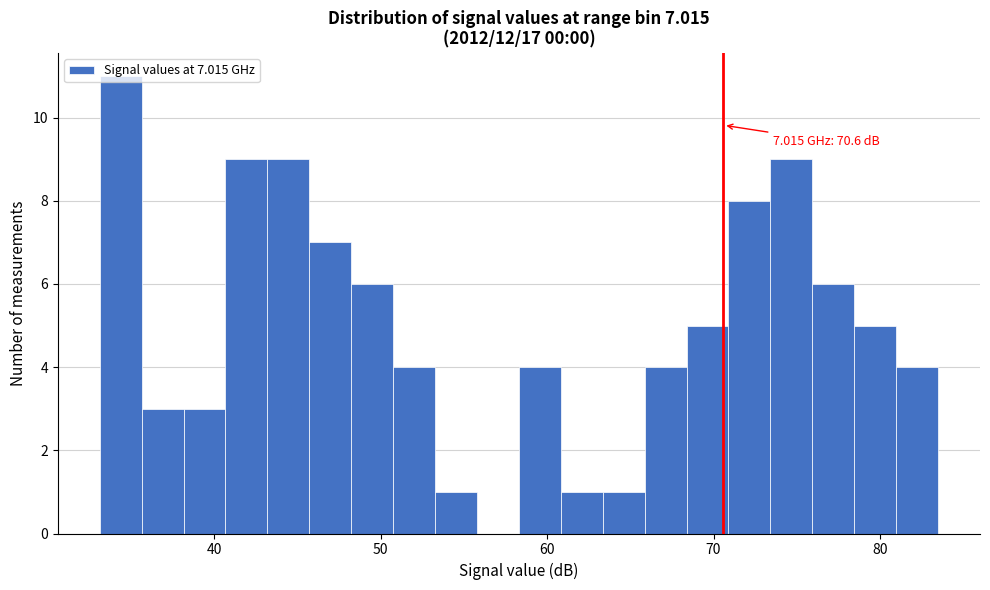

Around what value on the x-axis is the tallest bar? Give the approximate position of its centre, as read against the axis.

34